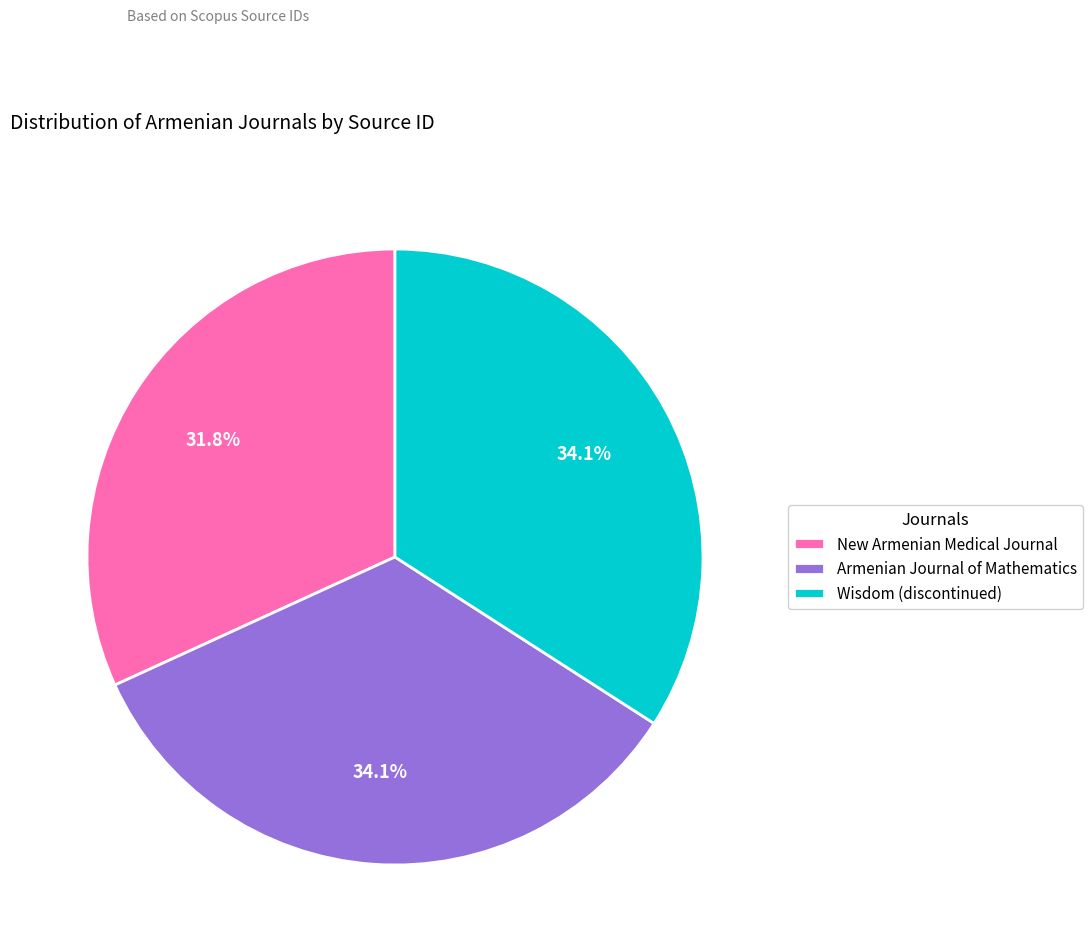

True or false: Wisdom (discontinued) accounts for 34% of the total.

True